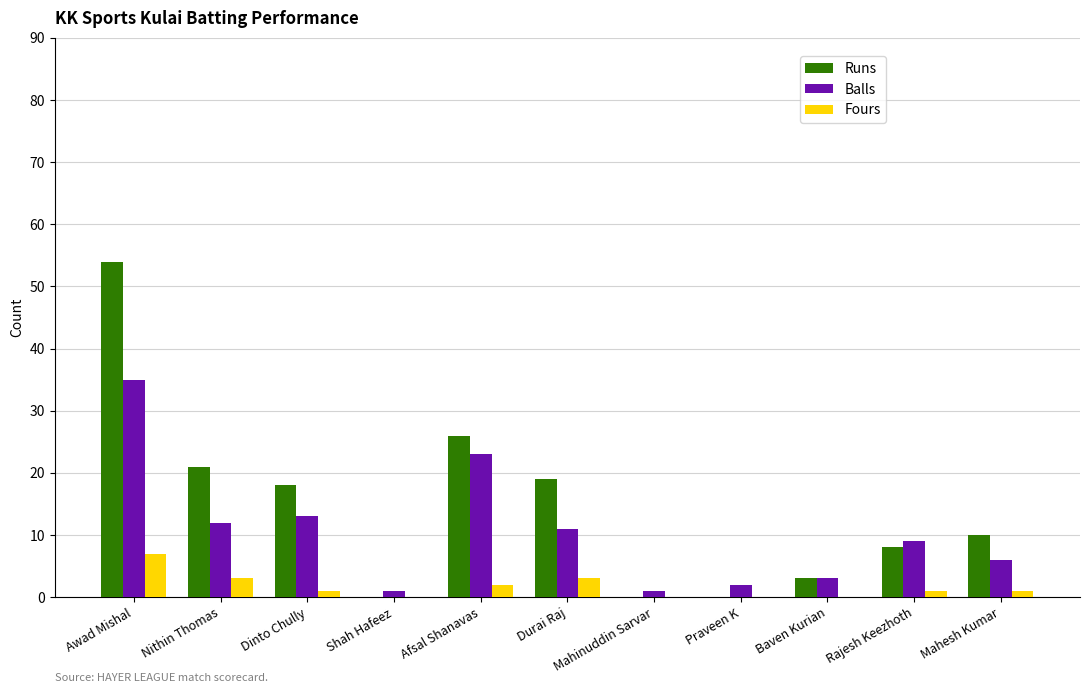

Is it true that Runs equals 0 at Shah Hafeez?

True